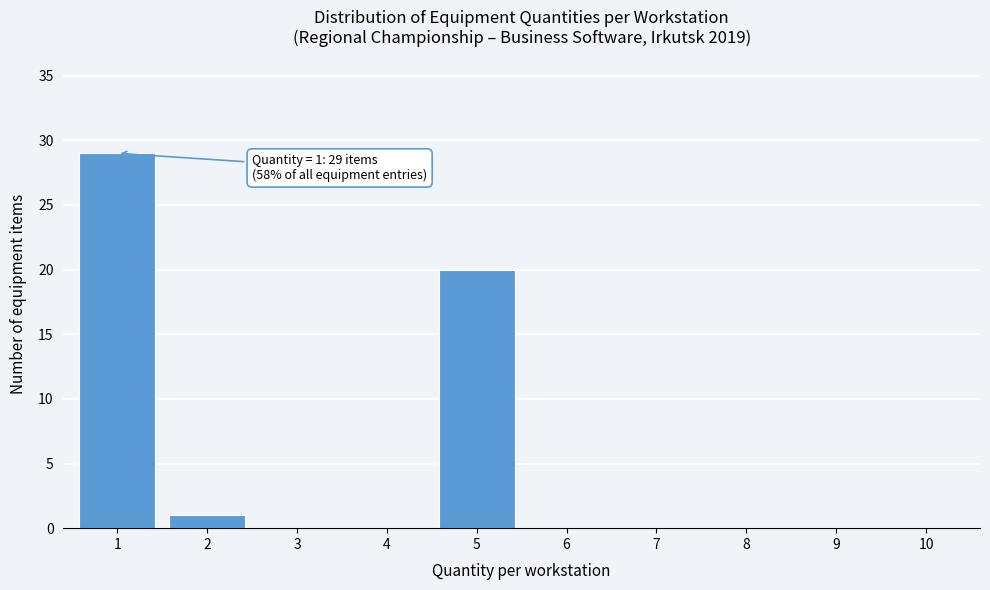

Reading left to right, transcribe all the data shown in this chart.

1=29	2=1	3=0	4=0	5=20	6=0	7=0	8=0	9=0	10=0